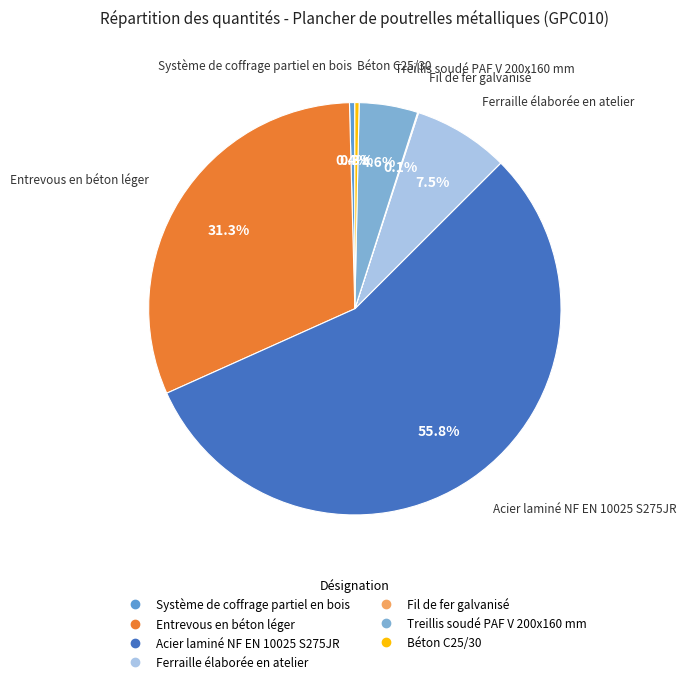

True or false: Système de coffrage partiel en bois accounts for 0% of the total.

True